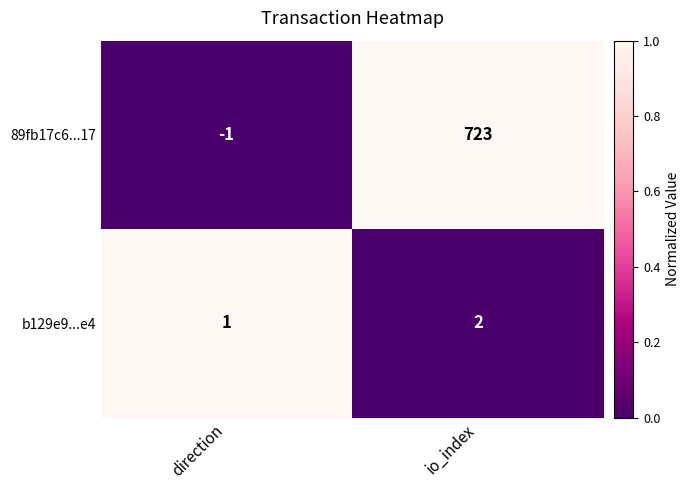

What is the greatest value displayed?

723